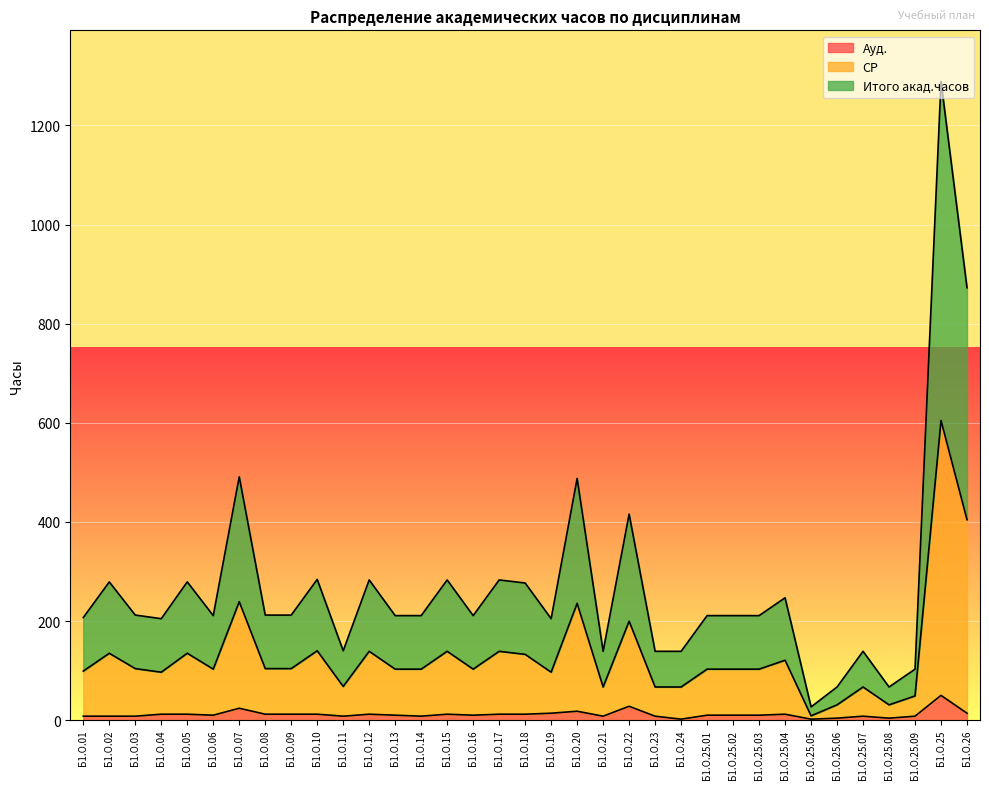

What is the total value across all series at Б1.О.25?

1288.7